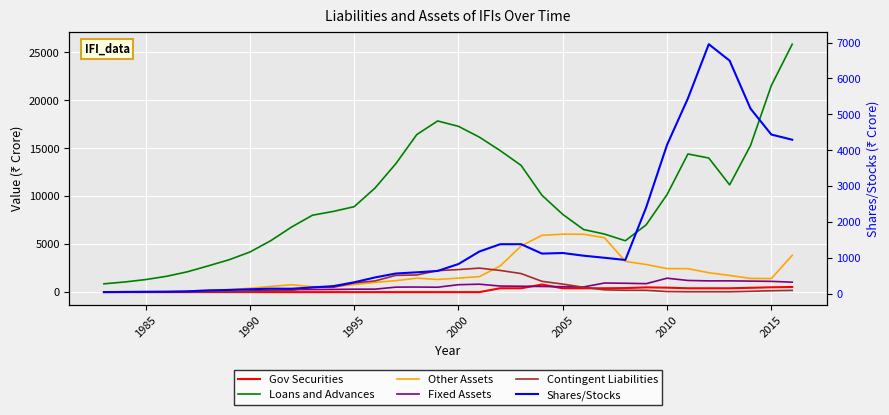

What are all the series names shown in the legend?

Gov Securities, Loans and Advances, Other Assets, Fixed Assets, Contingent Liabilities, Shares/Stocks